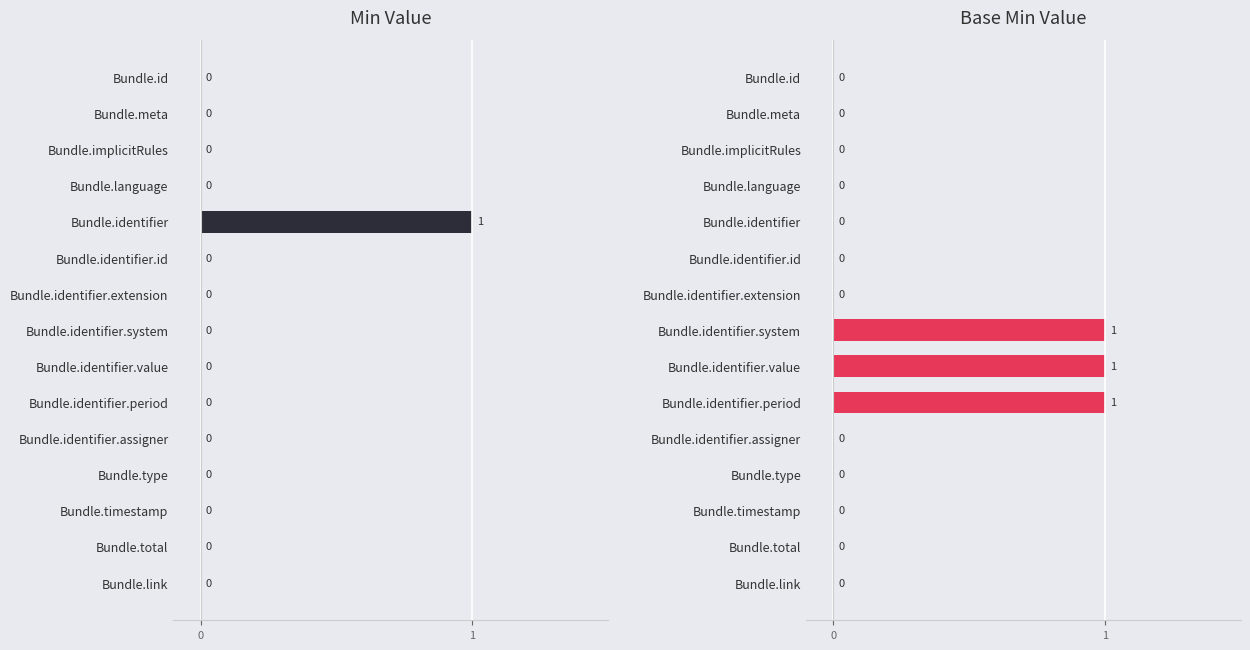

What is the difference between the second highest and second lowest values in the Base Min series?

1